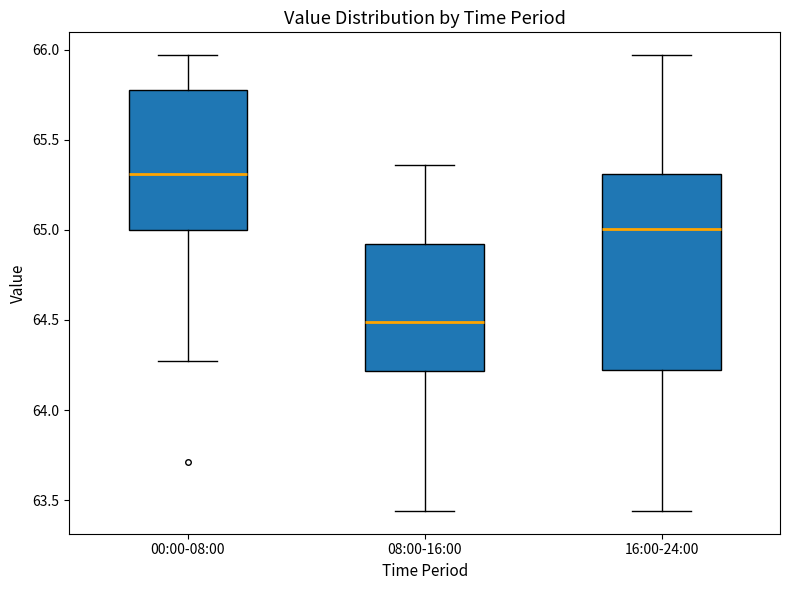

Reading left to right, transcribe this box plot: for each box, give where its median line is, the range the box spans, and where its two whiskers end, as read against the y-axis. The values are not printed on the chart, so give them approximately, as read against the axis.

00:00-08:00: median 65.30, box 65.00 to 65.80, whiskers 64.25 to 65.95
08:00-16:00: median 64.50, box 64.20 to 64.90, whiskers 63.45 to 65.35
16:00-24:00: median 65.00, box 64.20 to 65.30, whiskers 63.45 to 65.95